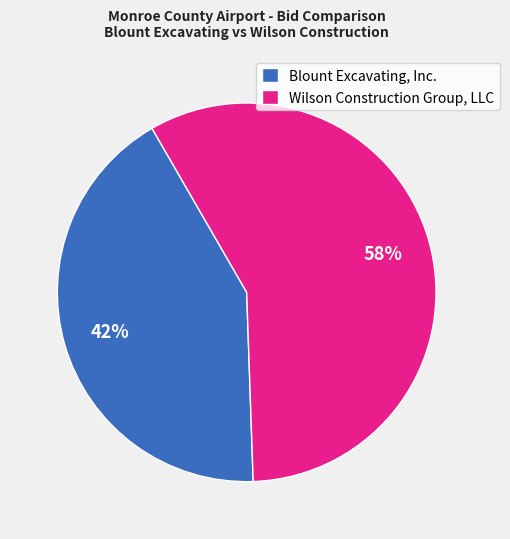

Rank the categories by value from highest to lowest.

Wilson Construction Group, LLC, Blount Excavating, Inc.